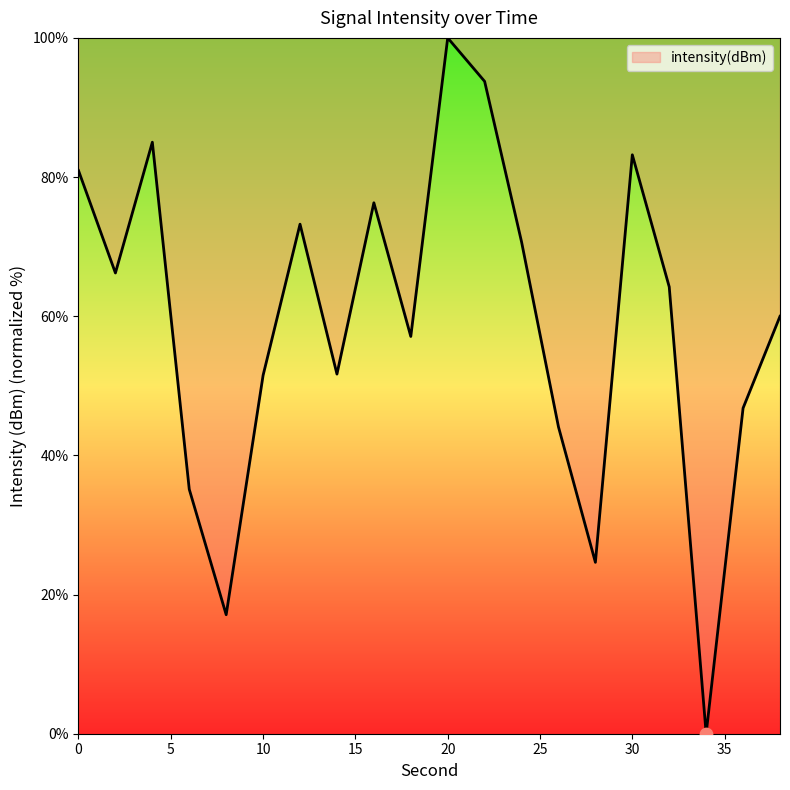

What is the greatest value displayed?

100.0